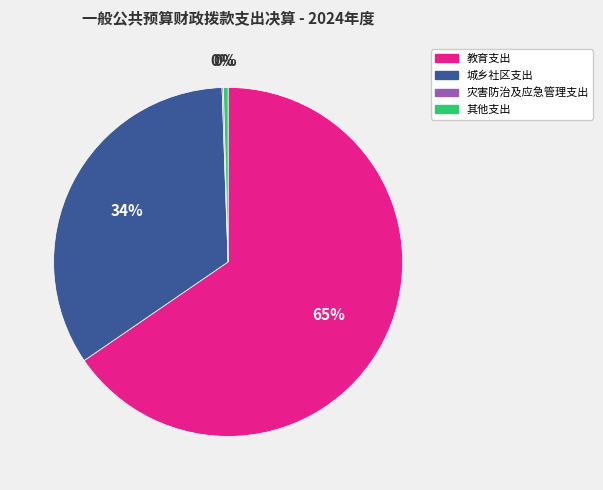

To the nearest percent, what is the combined percentage of 城乡社区支出 and 其他支出?

34%